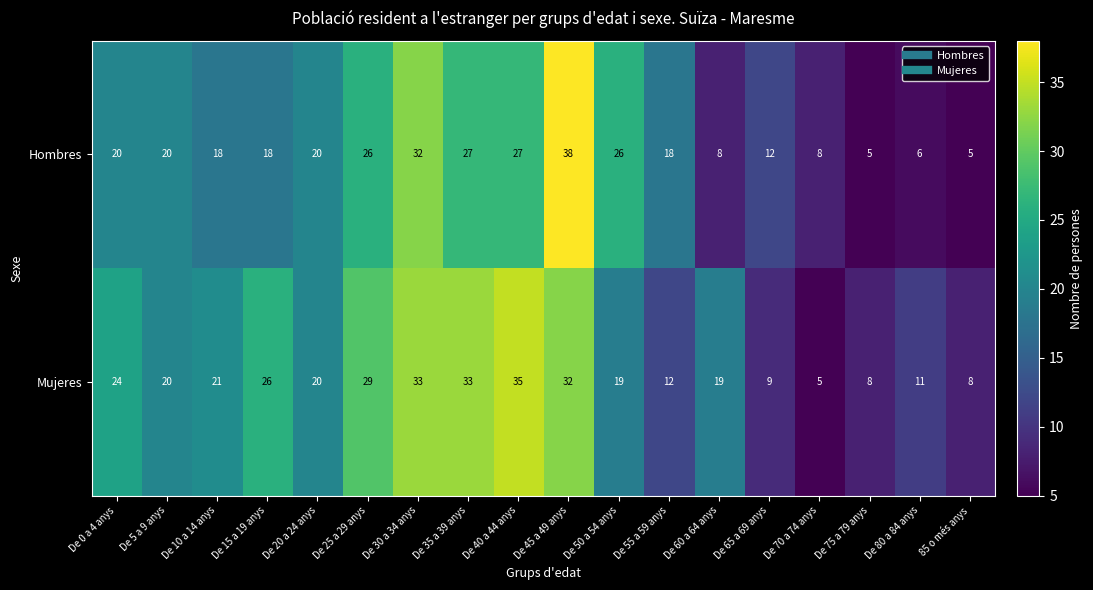

Which category has the highest value across all series?

De 45 a 49 anys